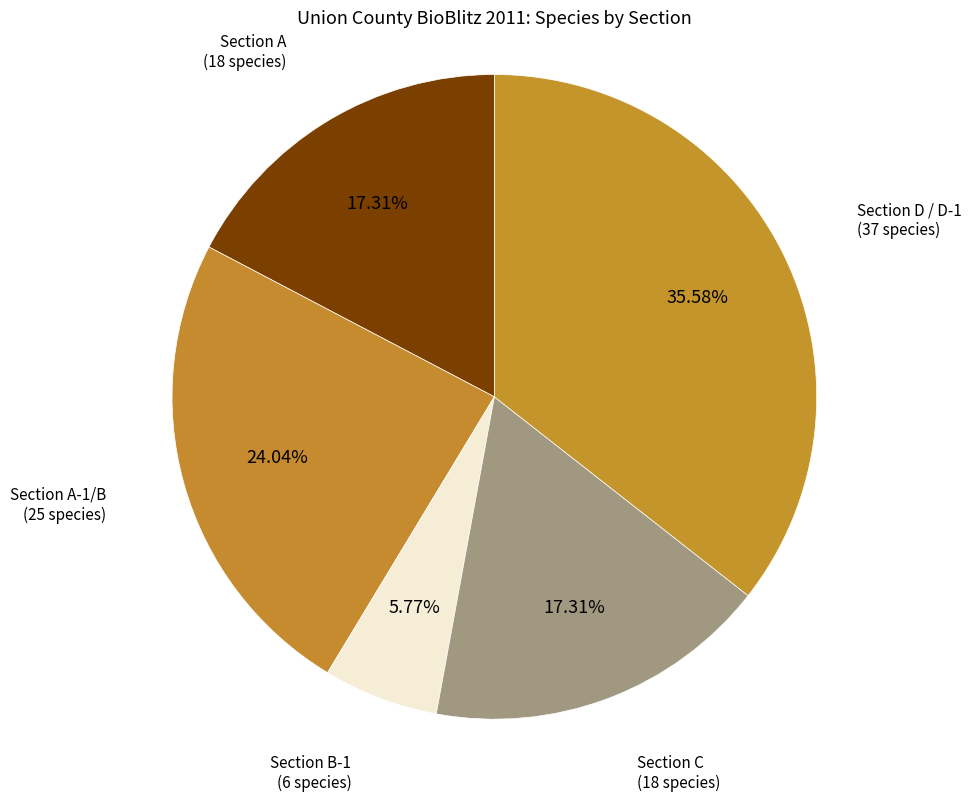

How many slices are in this pie chart?

5